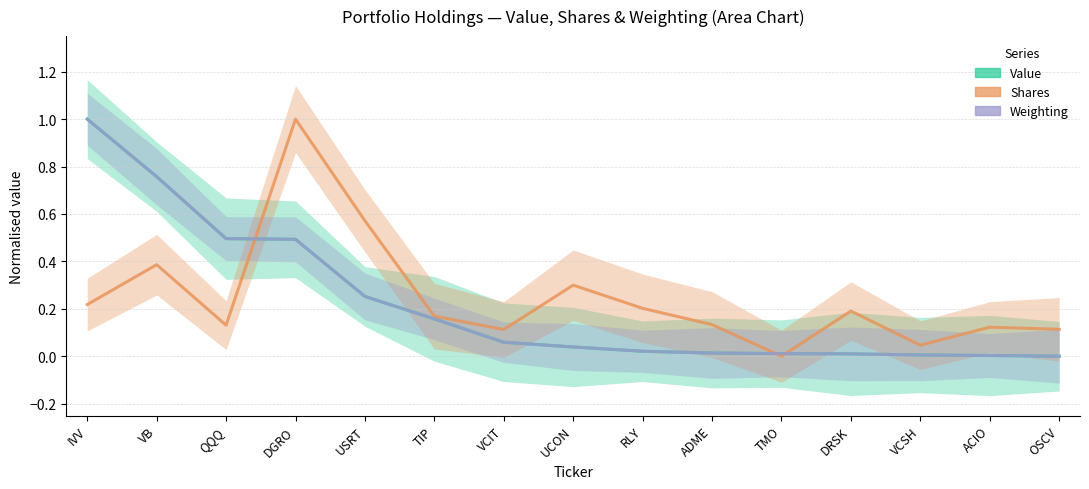

How many positive values does the Weighting series have?

14